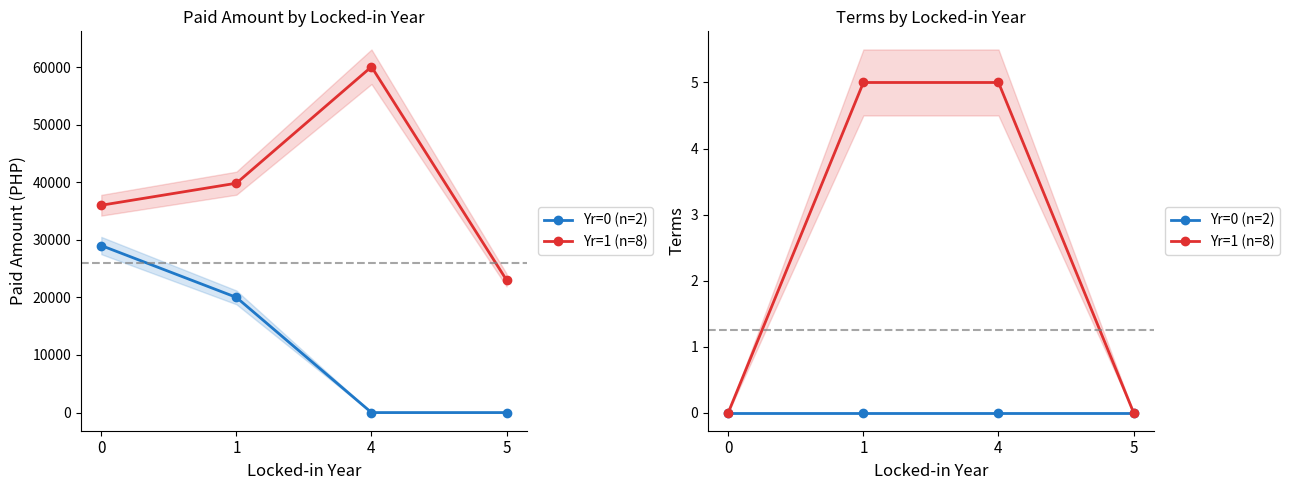

Reading right to left, extract all data points from this chart.

Yr=0 (n=2): 5=0	4=0	1=0	0=0
Yr=1 (n=8): 5=0	4=5	1=5	0=0